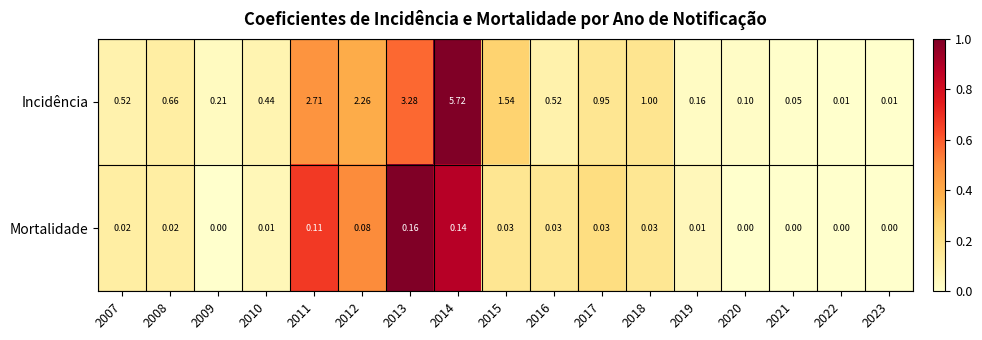

What is the total value across all series at 2013?

3.4